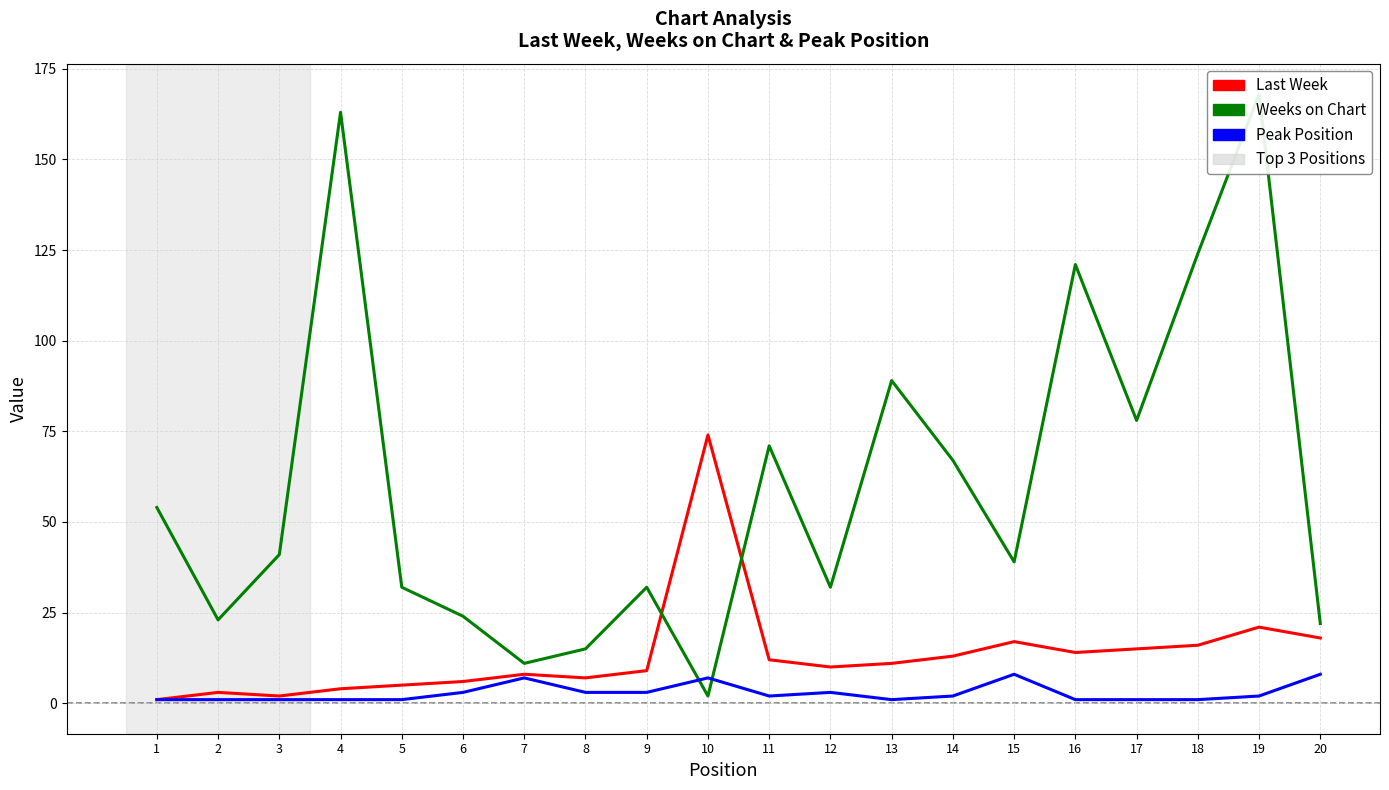

Reading left to right, extract all data points from this chart.

Last Week: 1	3	2	4	5	6	8	7	9	74	12	10	11	13	17	14	15	16	21	18
Weeks on Chart: 54	23	41	163	32	24	11	15	32	2	71	32	89	67	39	121	78	124	168	22
Peak Position: 1	1	1	1	1	3	7	3	3	7	2	3	1	2	8	1	1	1	2	8